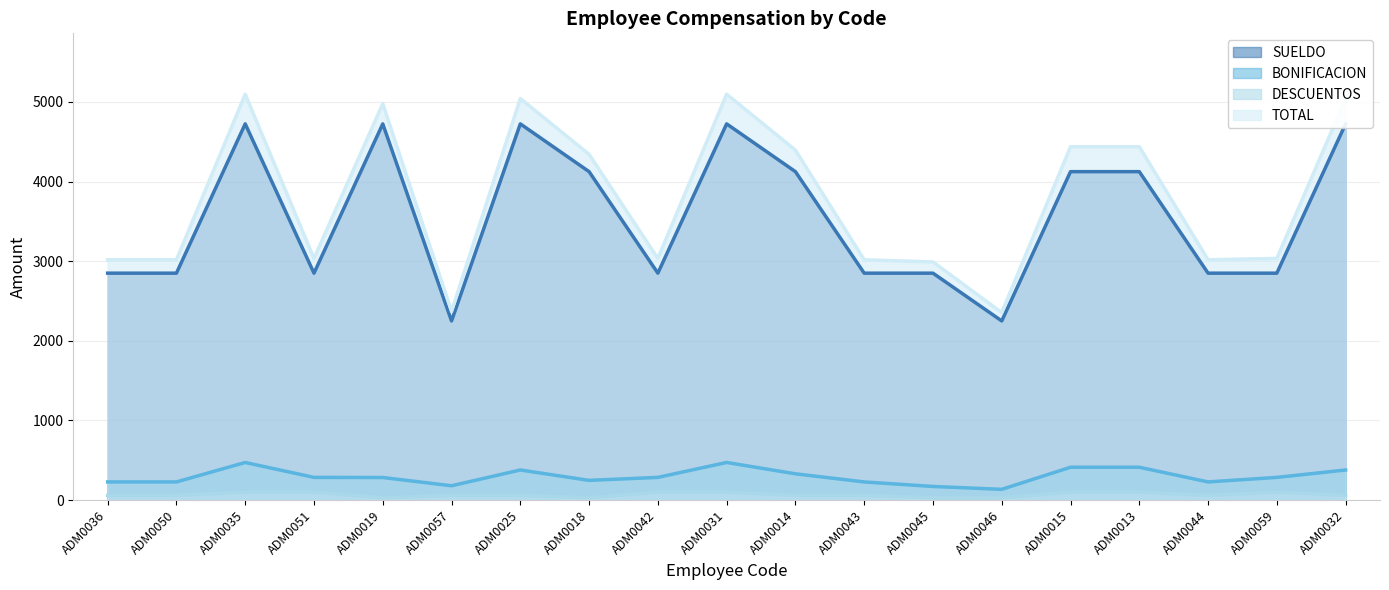

Is the value of TOTAL at ADM0032 greater than the value of DESCUENTOS at ADM0057?

Yes